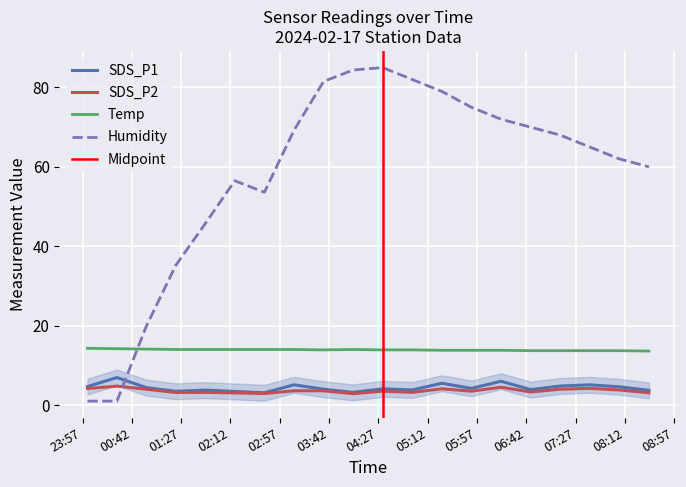

How many distinct data groups are displayed?

4